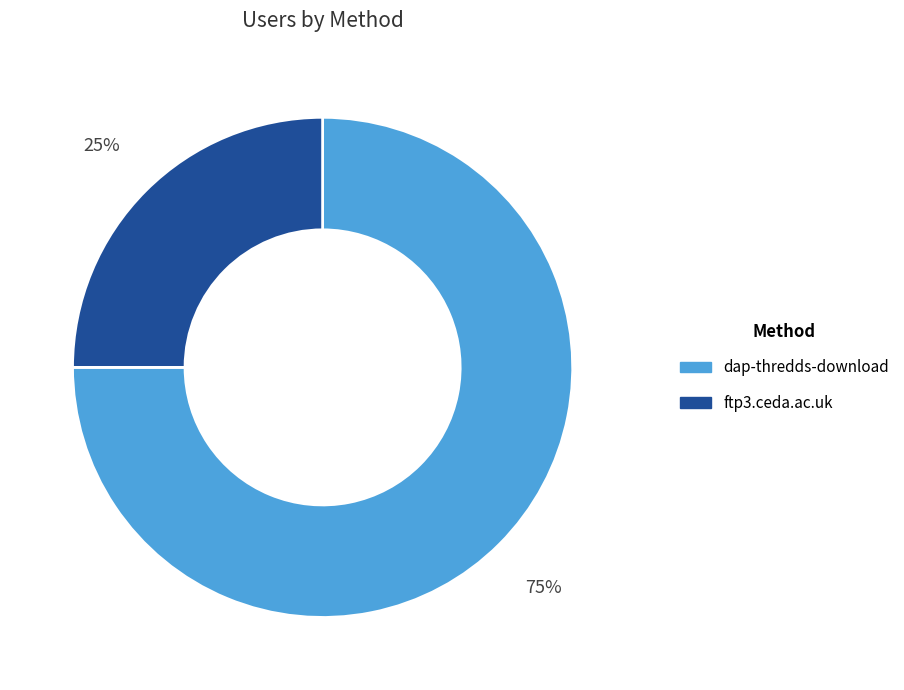

To the nearest percent, what percentage of the pie is ftp3.ceda.ac.uk?

25%